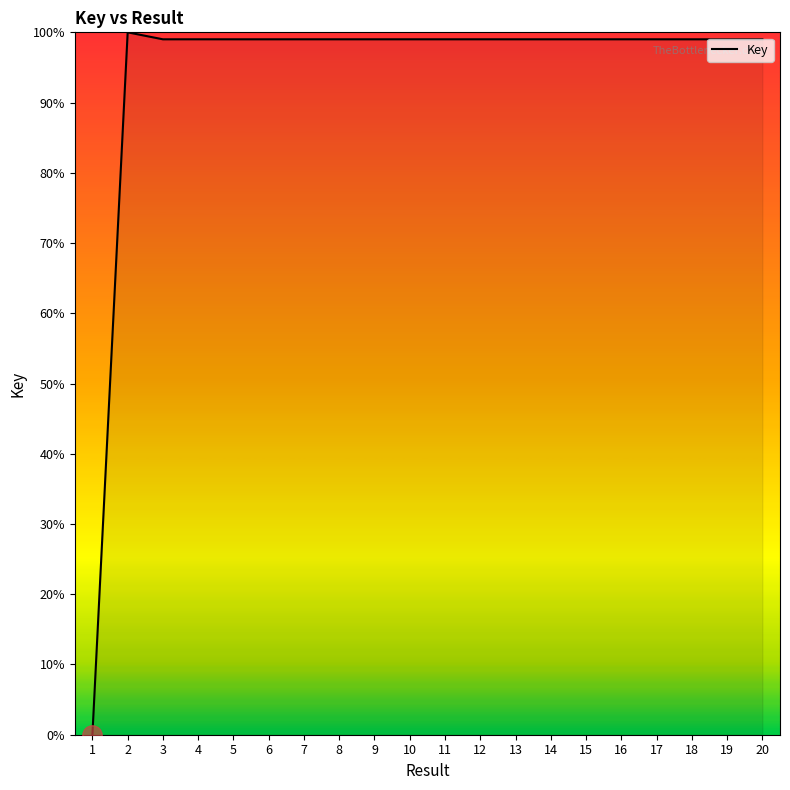

Read the value at 20.

99.0